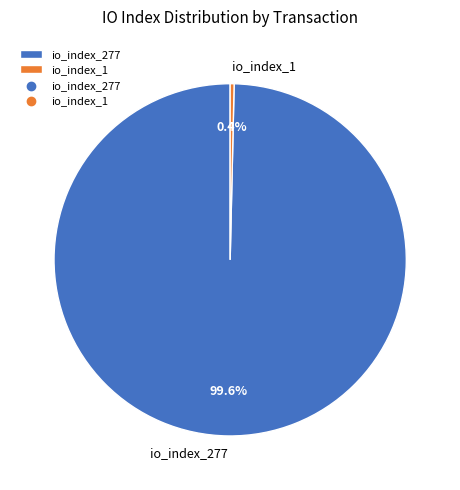

Rank the categories by value from lowest to highest.

io_index_1, io_index_277